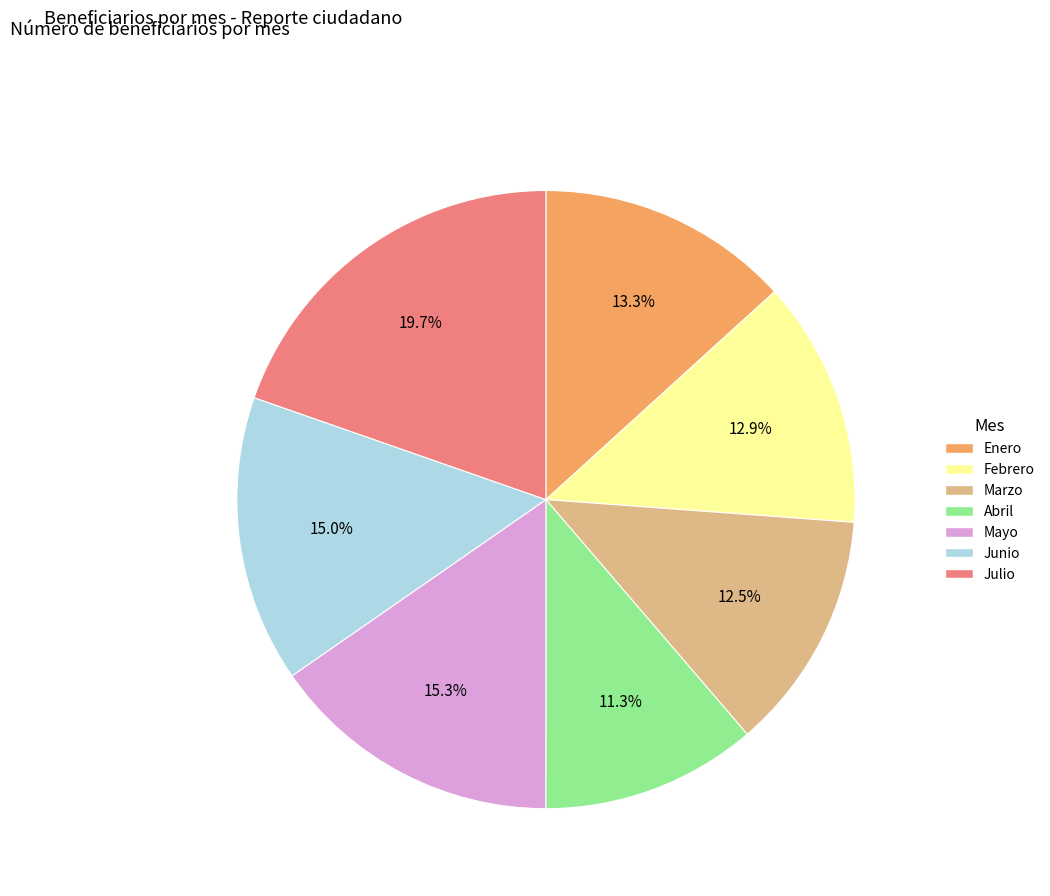

To the nearest percent, what is the difference between the Mayo and Marzo slice percentages?

3%